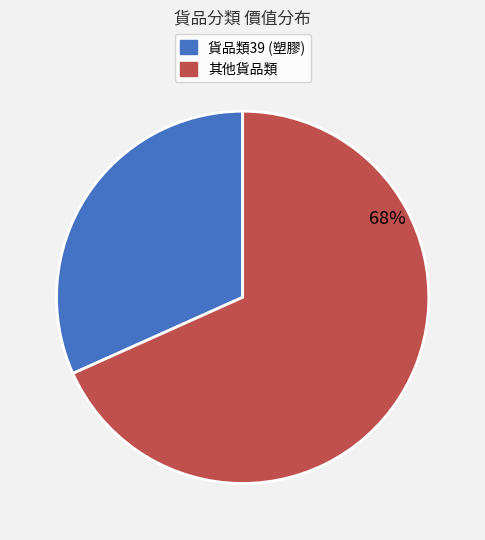

To the nearest percent, what is the combined percentage of 貨品類39 (塑膠) and 其他貨品類?

100%